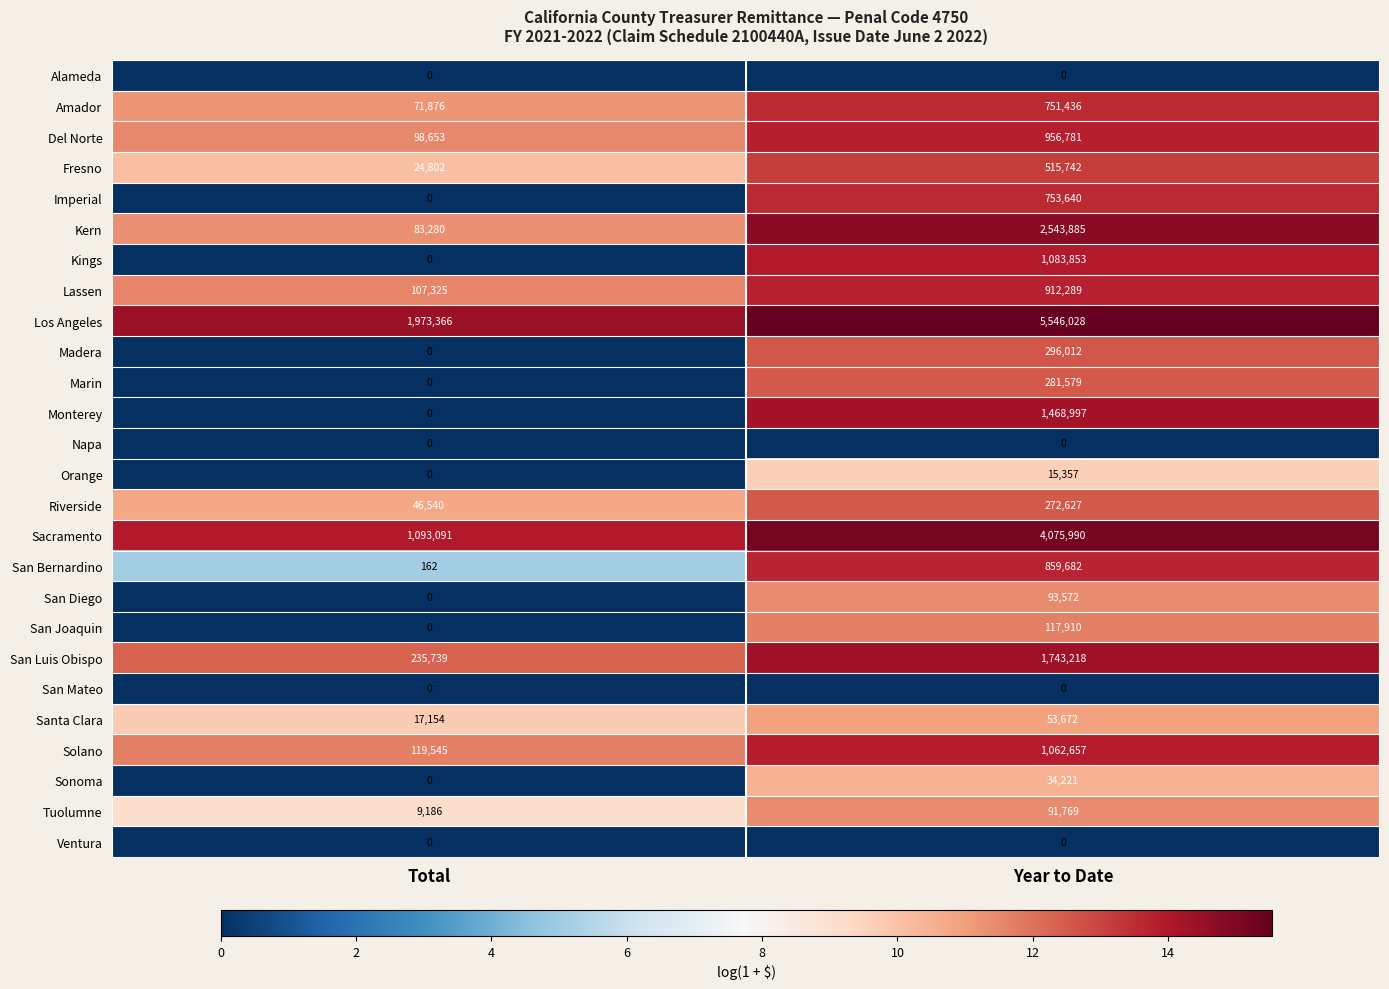

At which category is the sum across all series the highest?

Year to Date